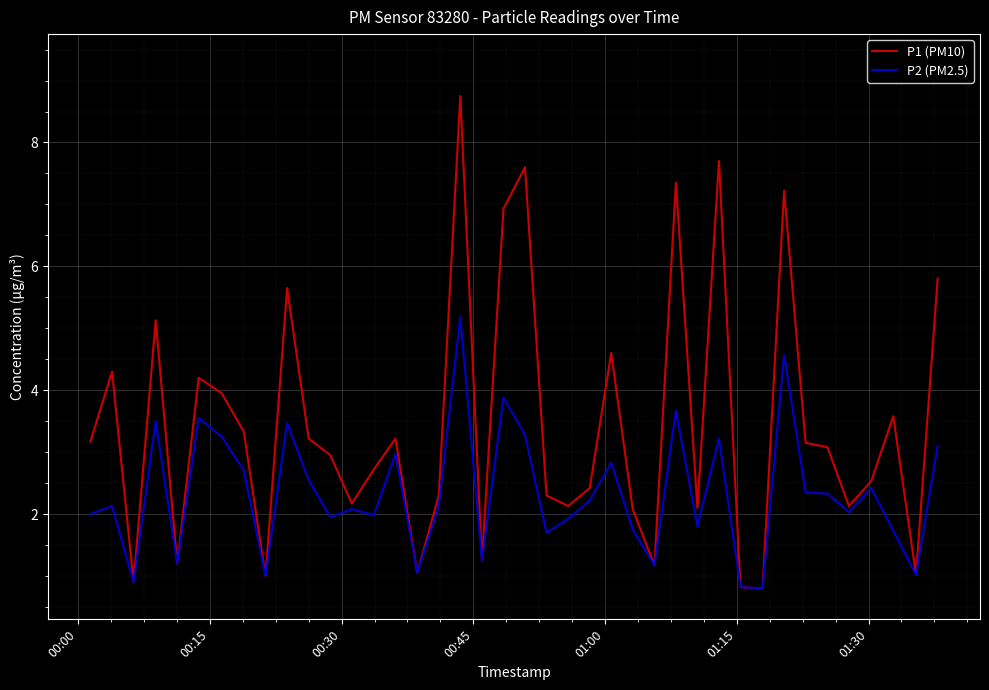

What is the greatest value displayed?

8.8